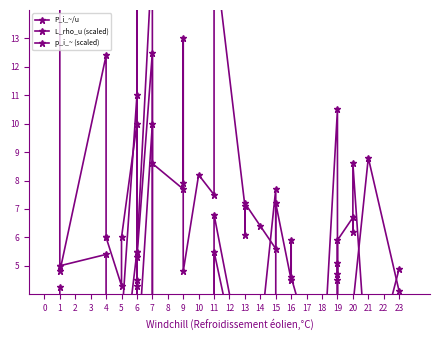

Which series changed the most between 4 and 11?

P_i_~/u